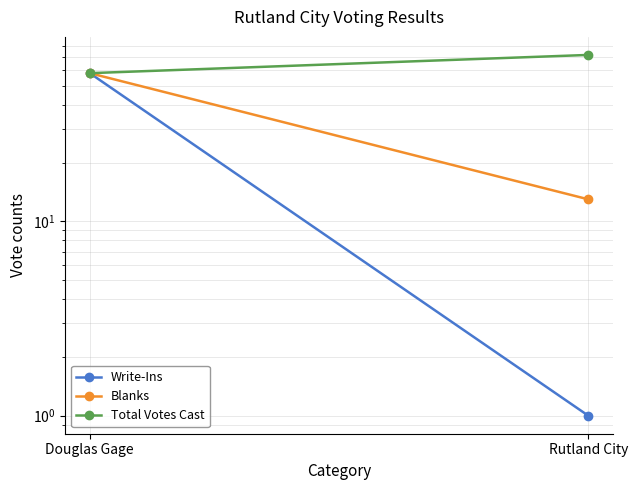

What is the sum of the Blanks values at Douglas Gage and Rutland City?

71